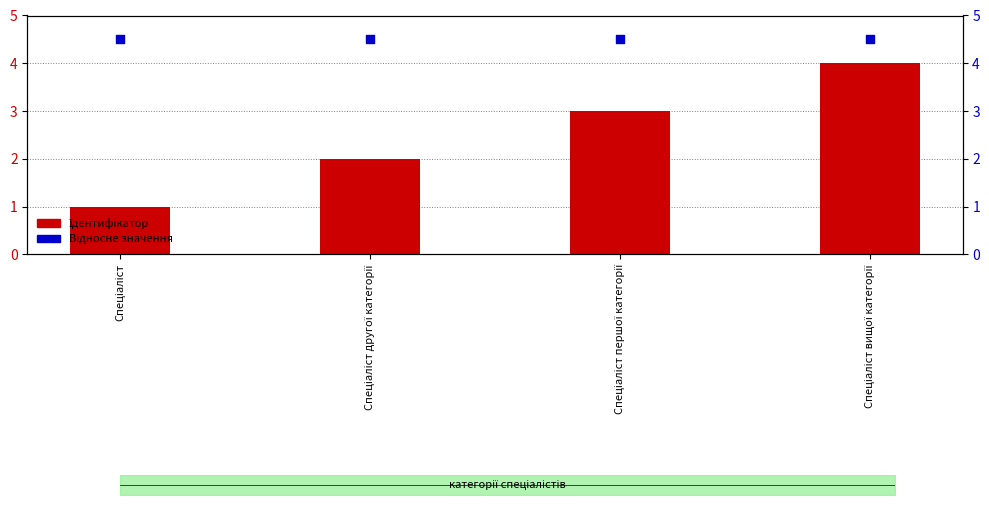

Which series has the largest total across all categories?

Відносне значення